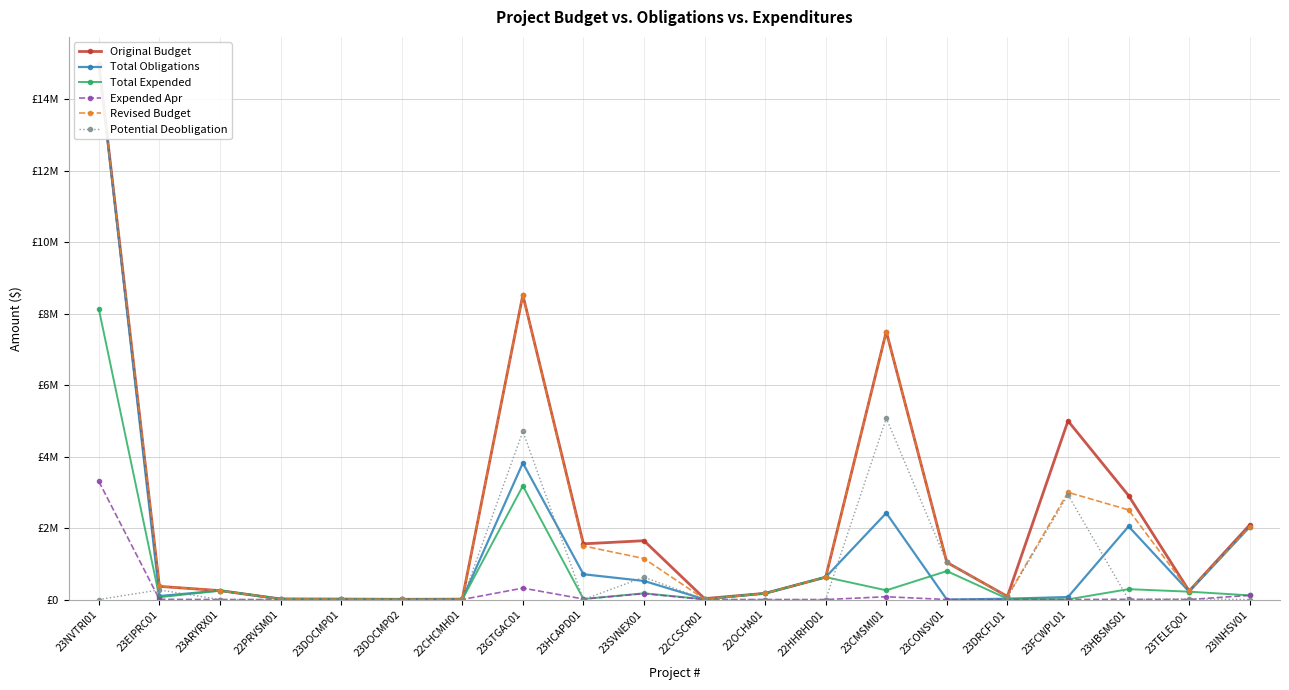

Rank the series at 23HCAPD01 from lowest to highest value.

Potential Deobligation, Expended Apr, Total Expended, Total Obligations, Revised Budget, Original Budget